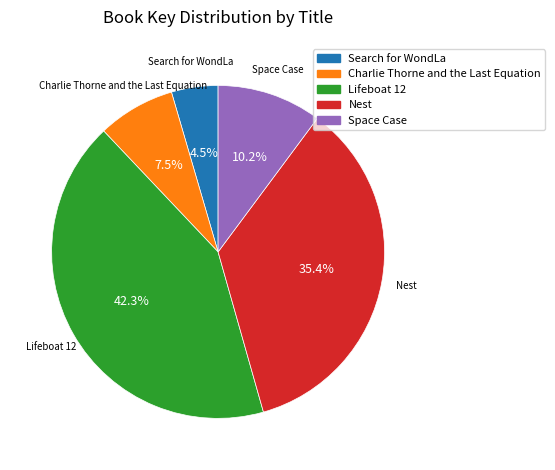

What portion of the pie excludes Nest?

64.6%